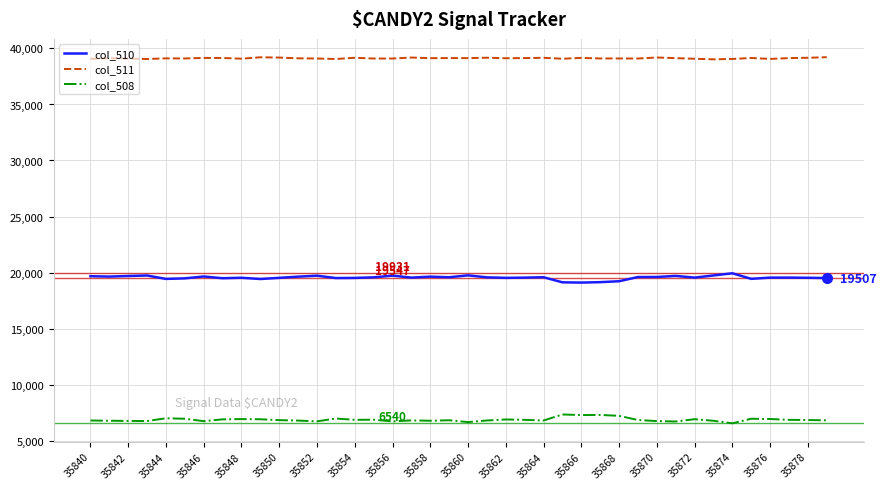

What is the difference between the maximum and minimum values in the col_510 series?

830